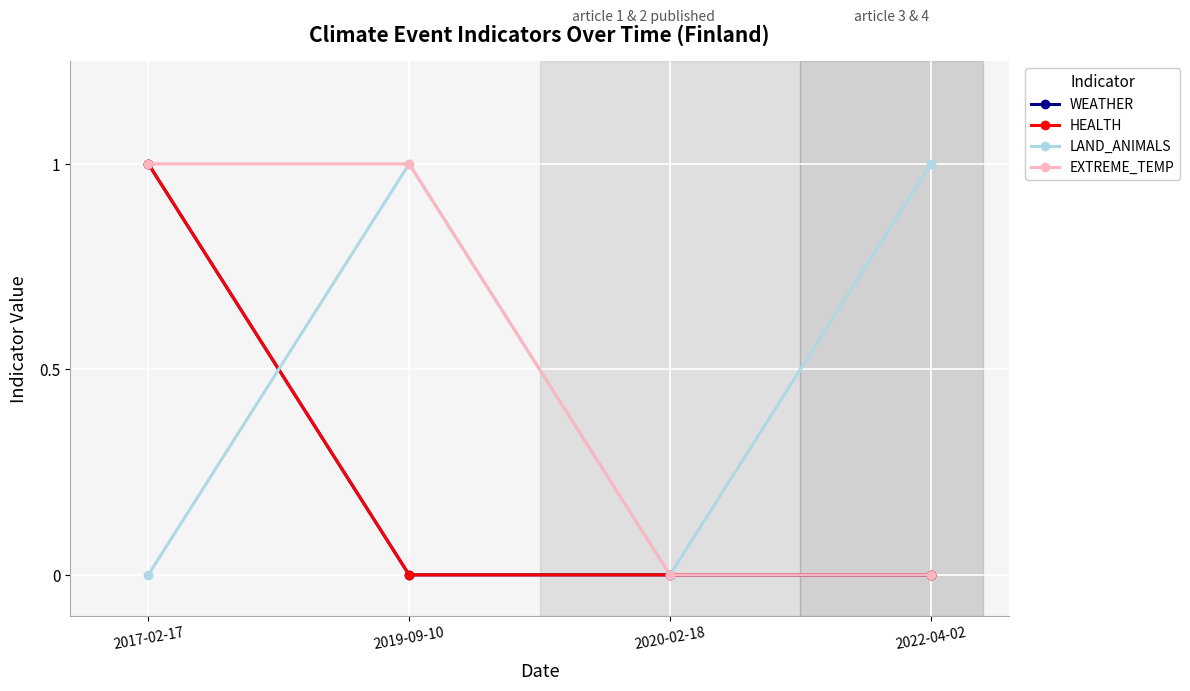

At which label is WEATHER closest to 0?

2019-09-10